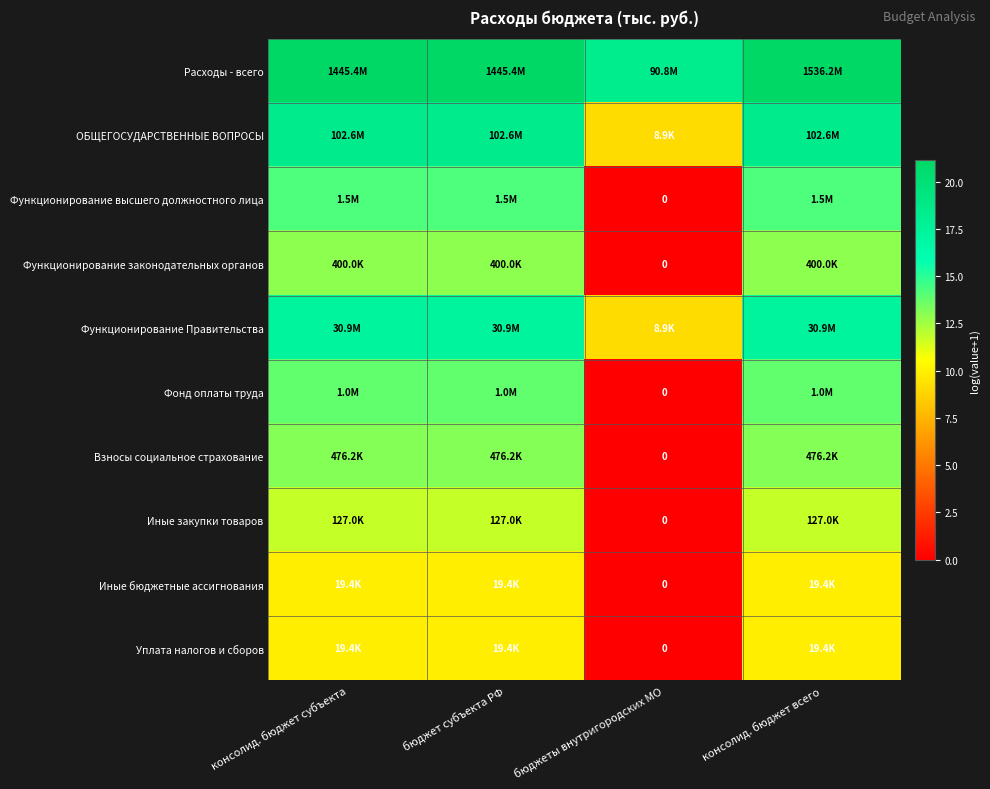

The Расходы - всего series shows 34.1 at бюджет субъекта РФ. True or false?

False